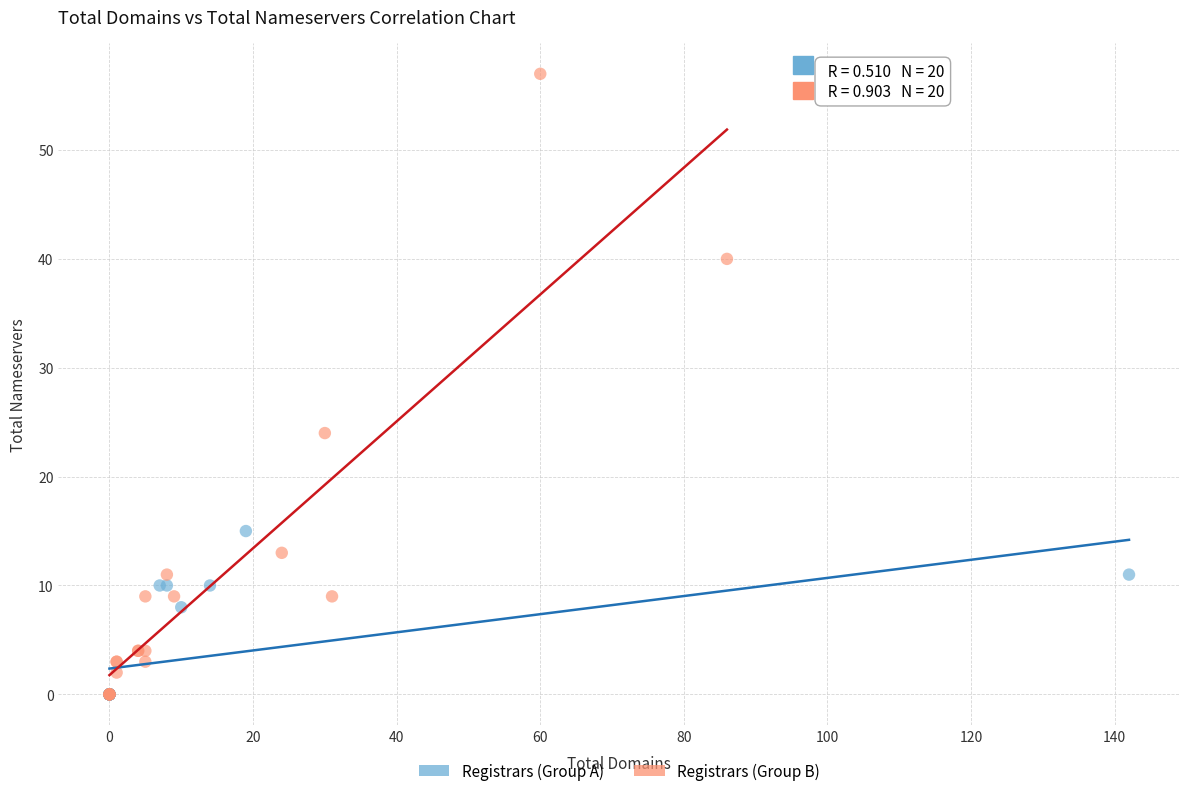

Which series reaches the maximum Y coordinate?

Registrars (Group B)